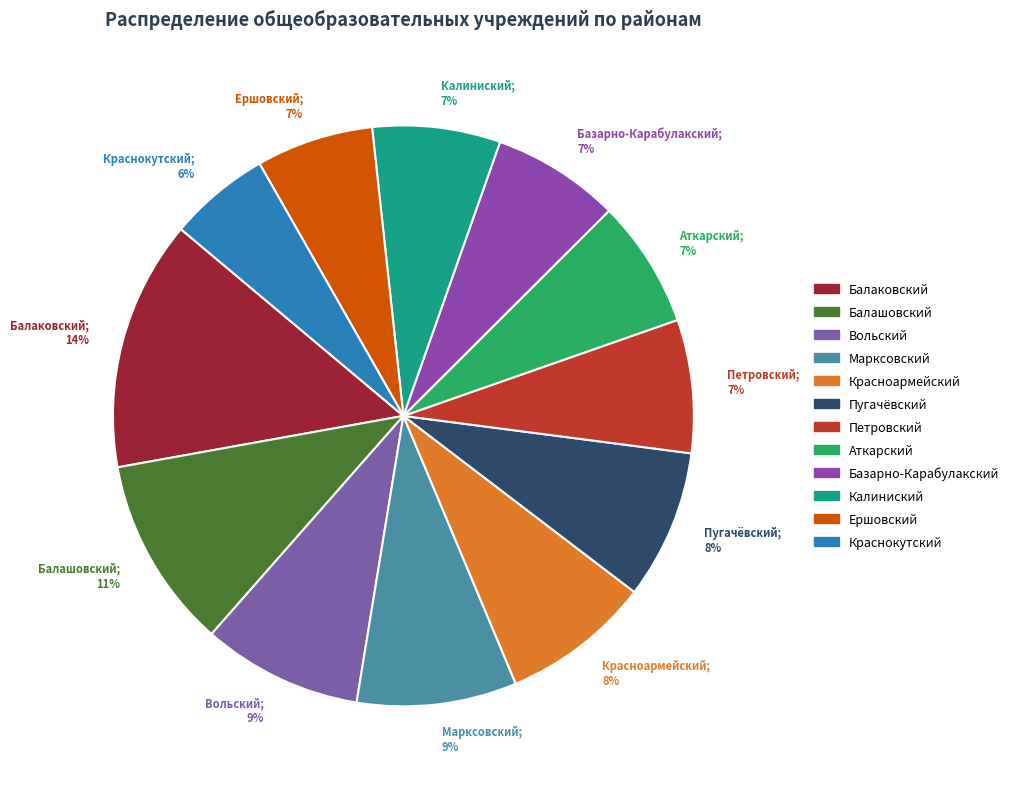

Combined, do Ершовский and Краснокутский account for over 50%?

No